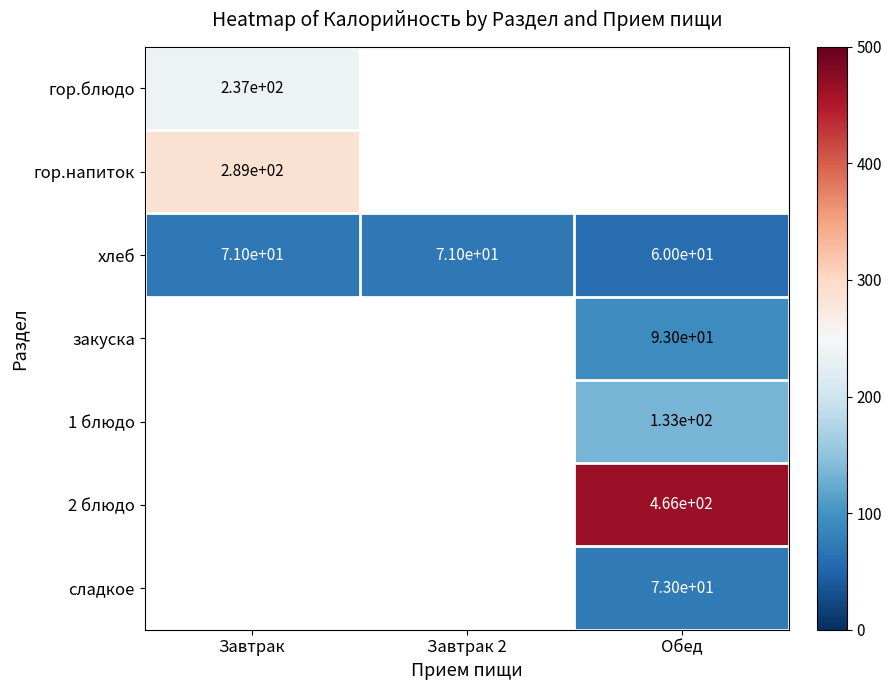

How many data points in хлеб are less than 71?

1